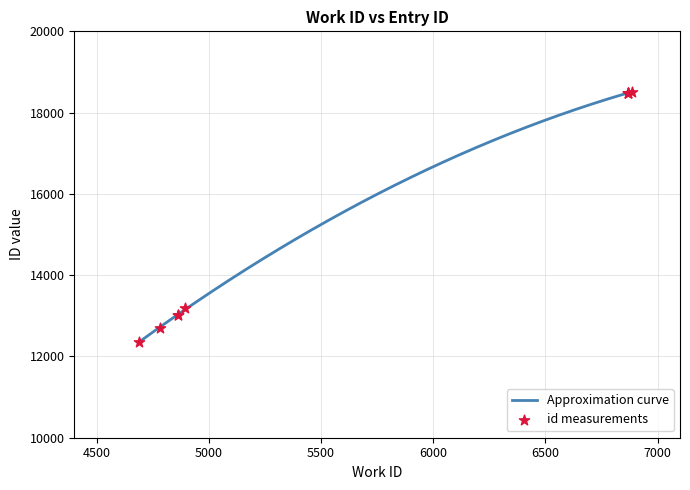

What is the change in value from 4864 to 6868?

+5451